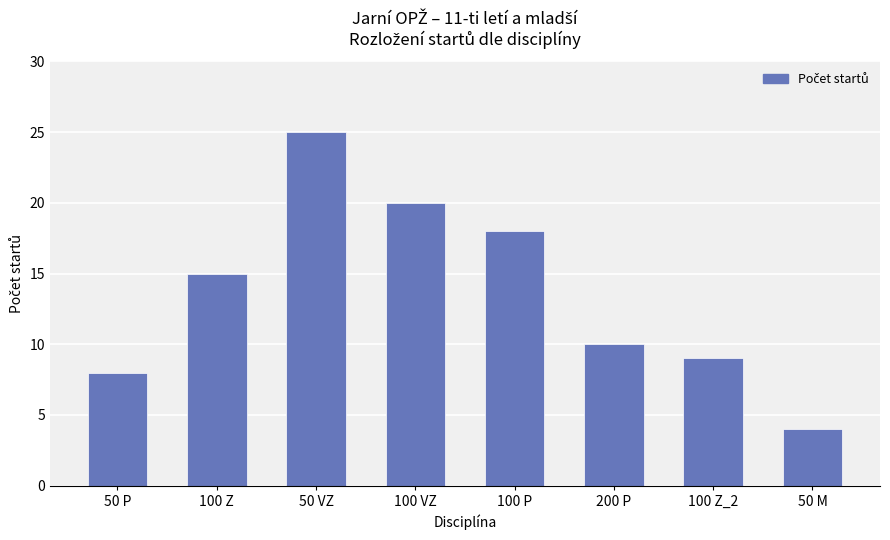

Rank the categories by value from highest to lowest.

50 VZ, 100 VZ, 100 P, 100 Z, 200 P, 100 Z_2, 50 P, 50 M